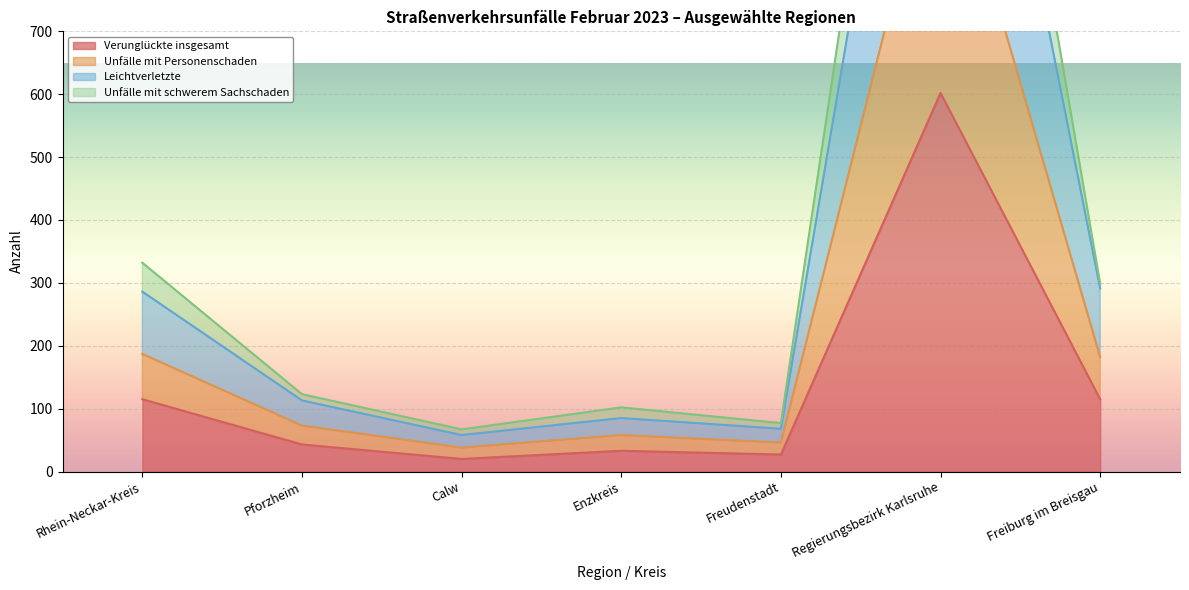

Where is the first local minimum for Leichtverletzte?

Calw